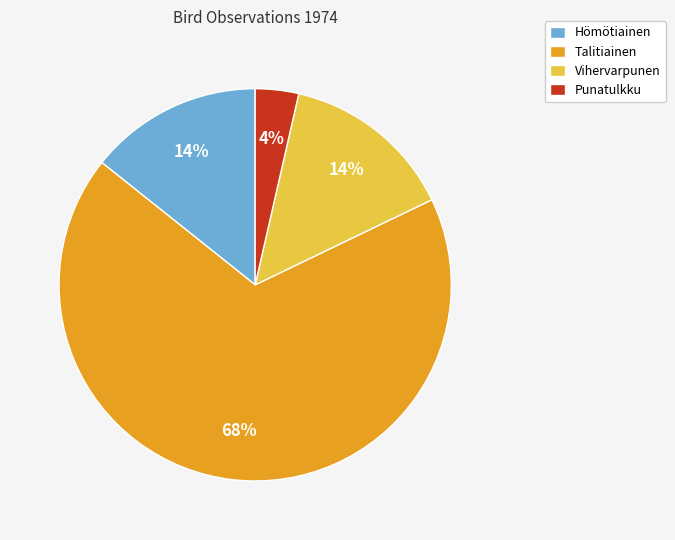

Is there any slice that represents more than half of the pie?

Yes